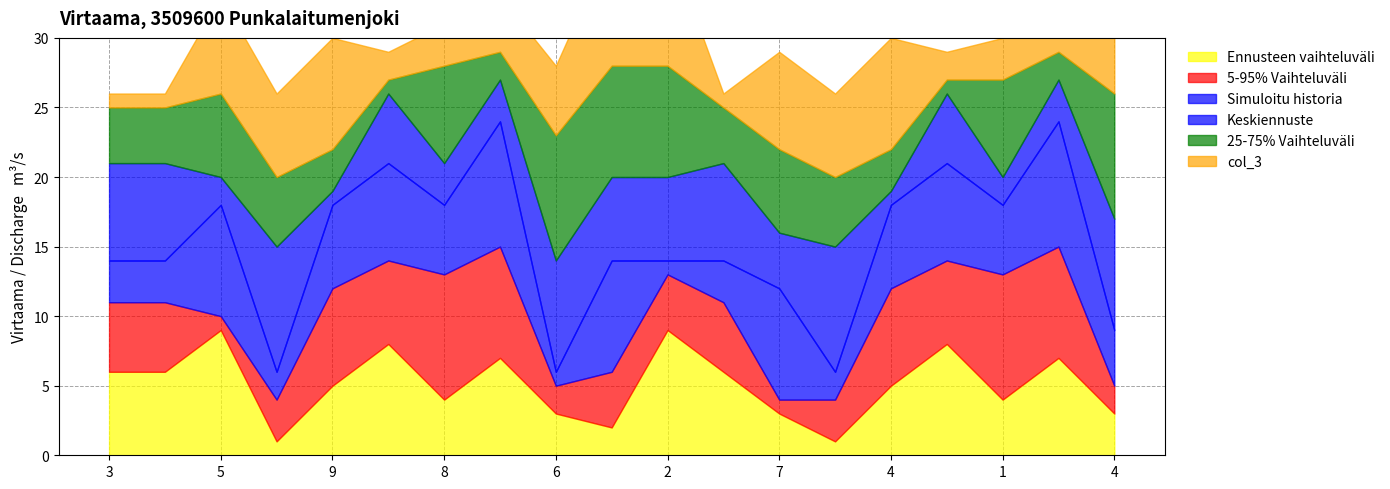

At how many categories does at least one series exceed 2?

19